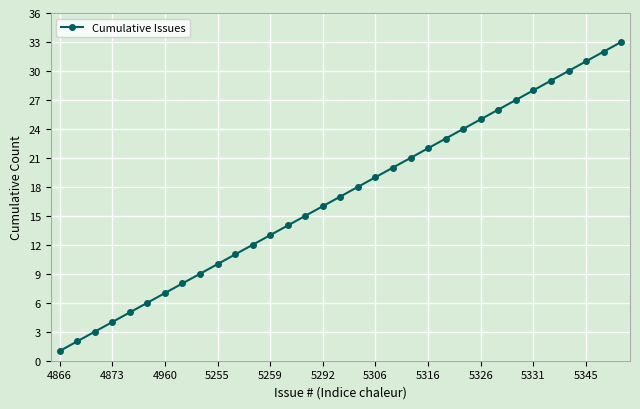

What is the average value?

17